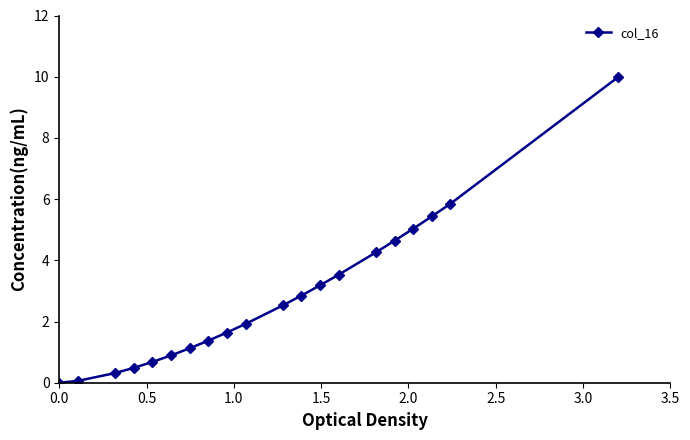

What is the value of the 6th point from the left?

0.9